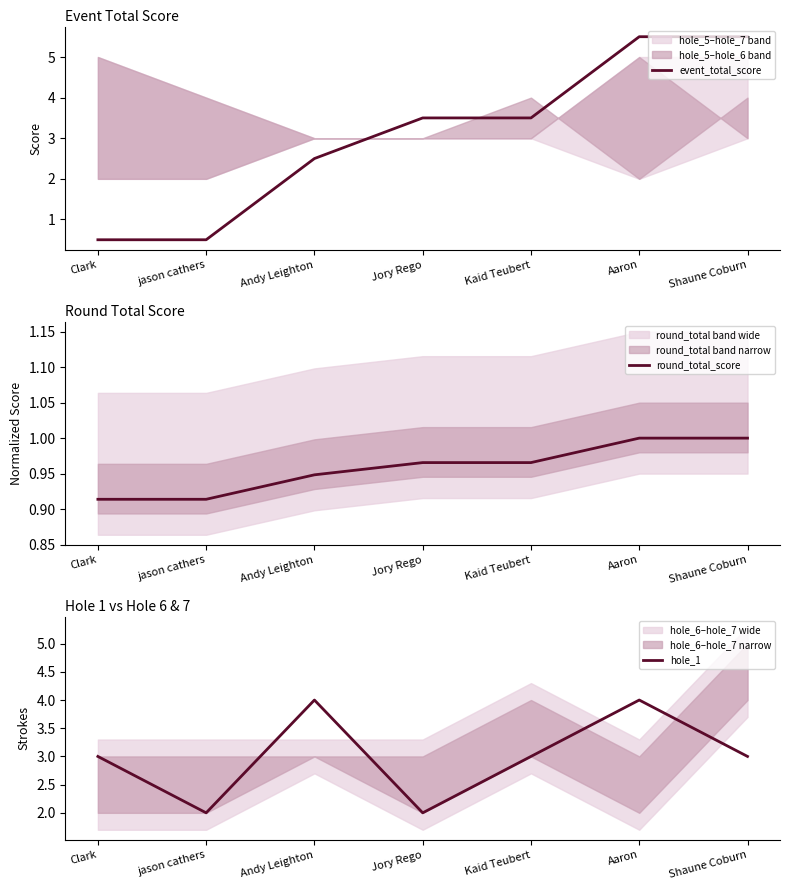

What is the value of the event_total_score point at the 4th from the left?

3.5